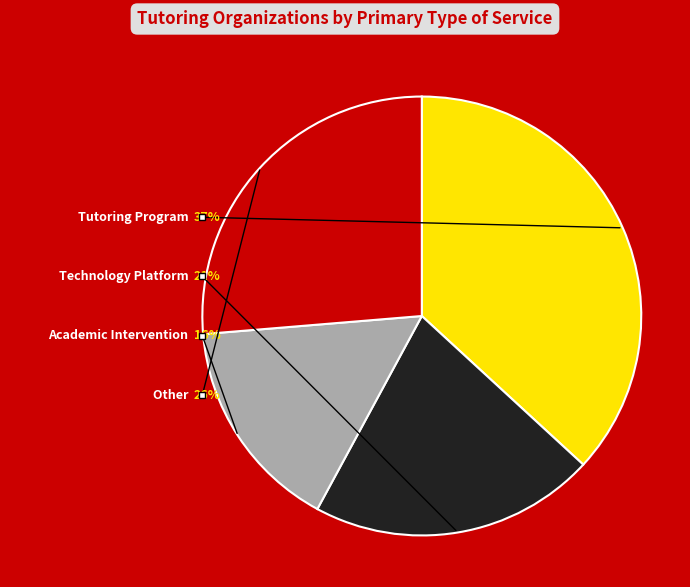

How many slices are in this pie chart?

4